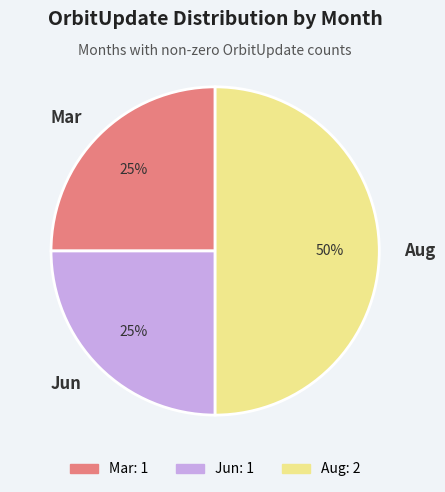

What is the largest slice in the pie chart?

Aug